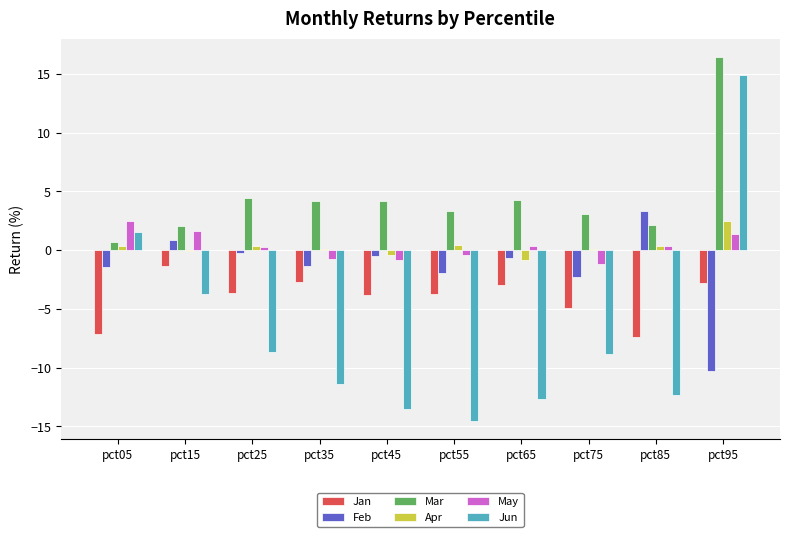

What is the greatest value displayed?

16.4